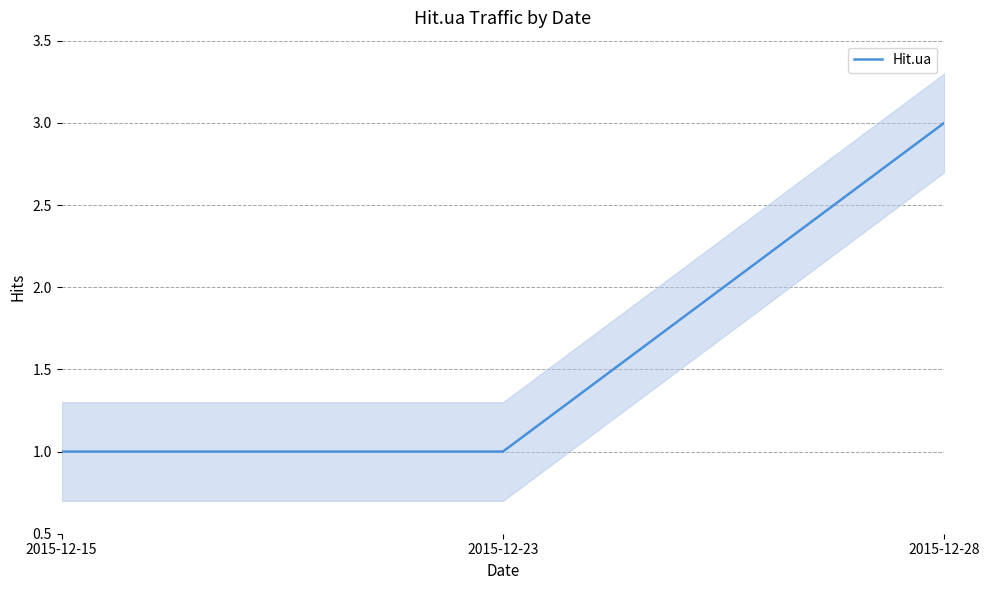

True or false: the data shows 1 at 2015-12-28.

False